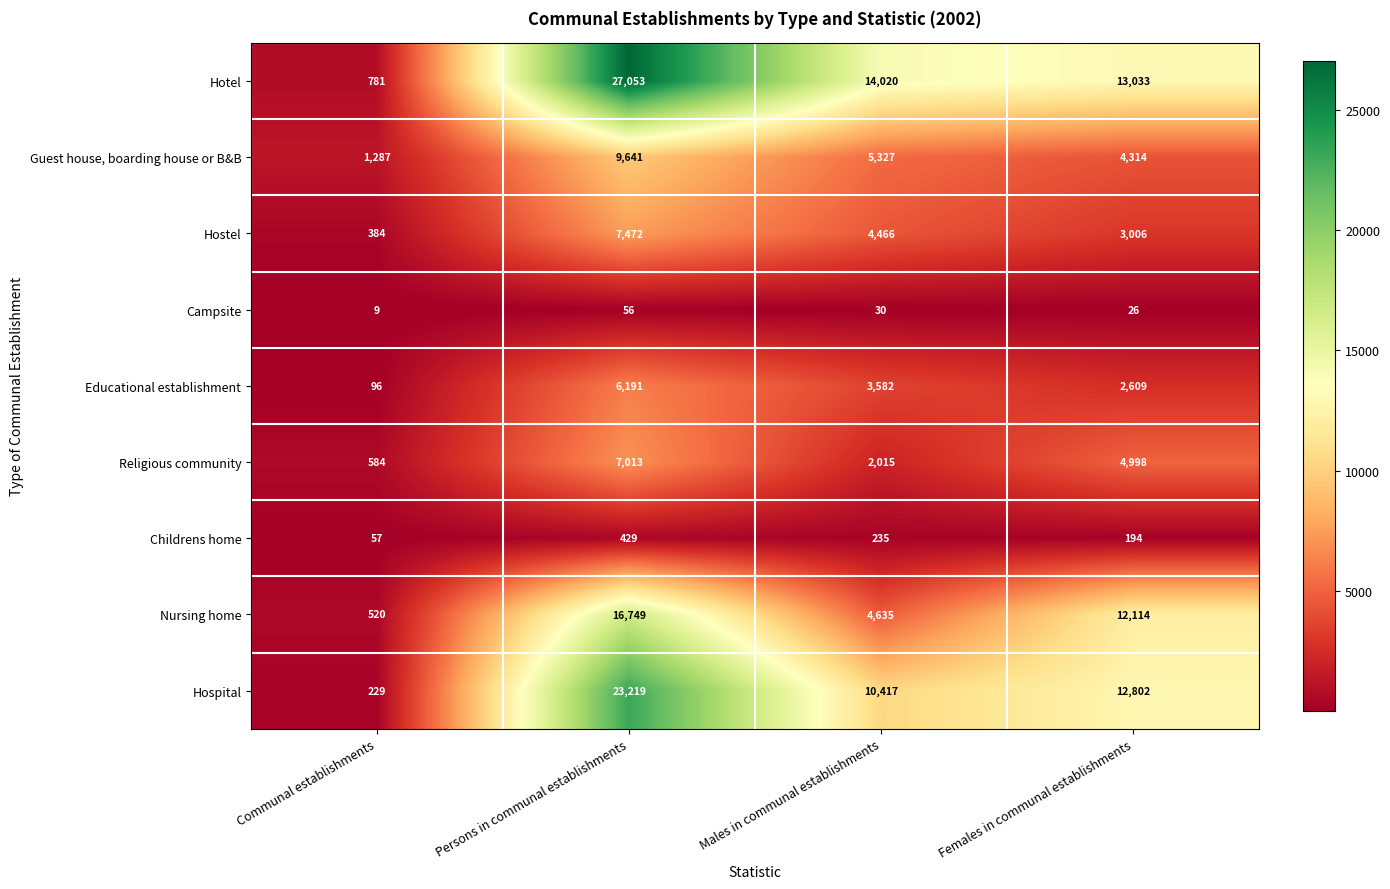

The Educational establishment series shows 96 at Communal establishments. True or false?

True